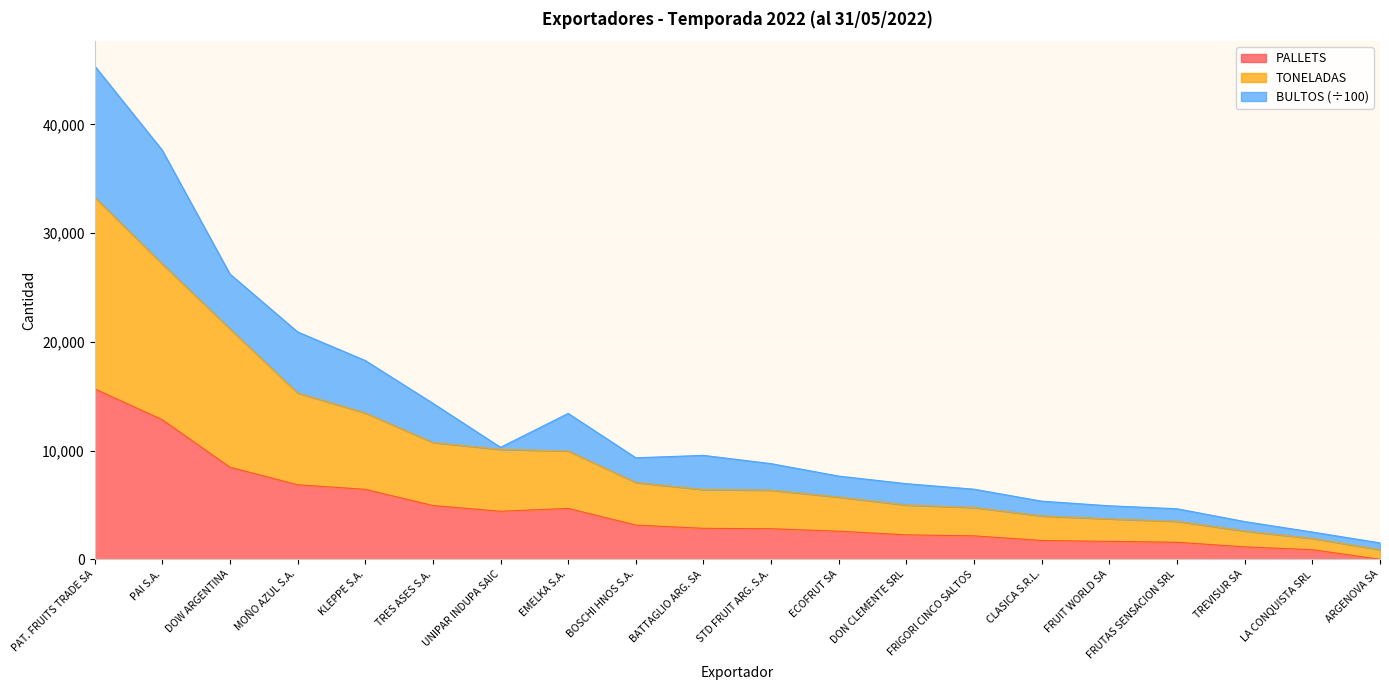

True or false: PALLETS has a value of 2807.0 at STD FRUIT ARG. S.A..

True